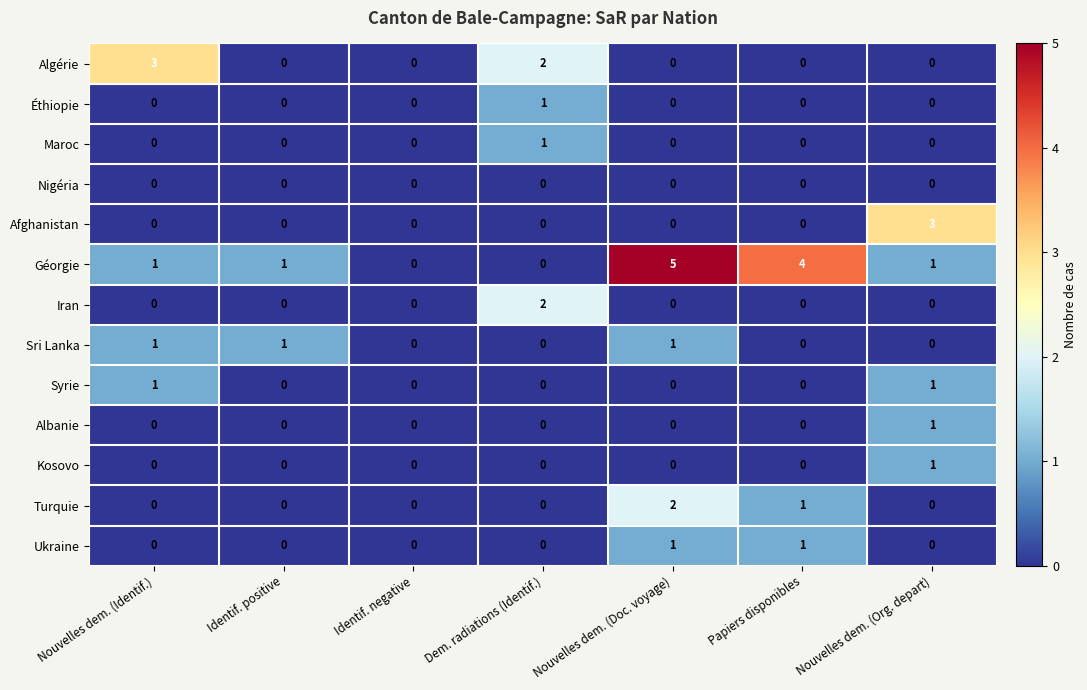

What is the difference between the maximum and second lowest values in the Algérie series?

3